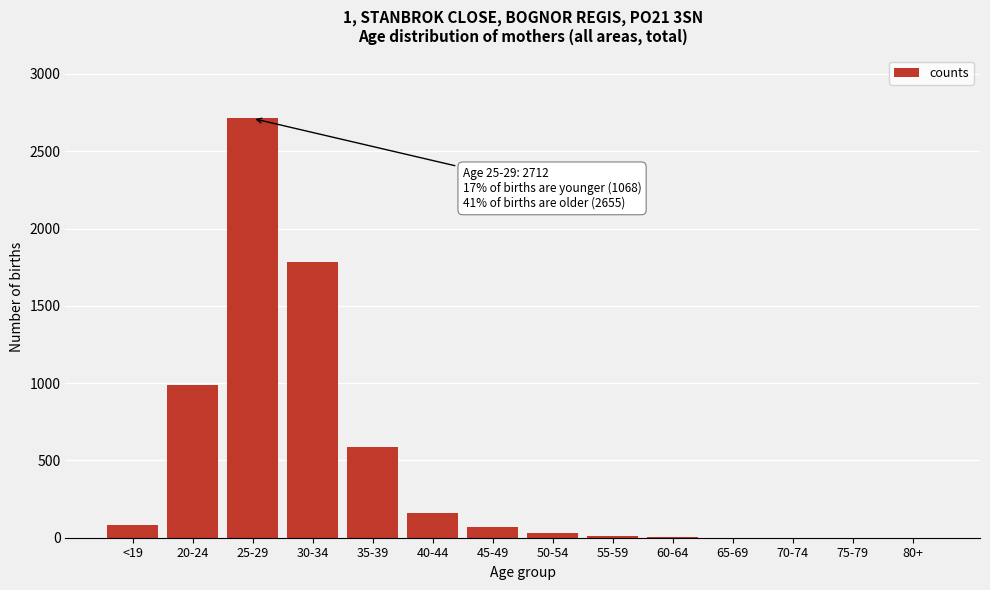

The value at 35-39 is 1041. True or false?

False